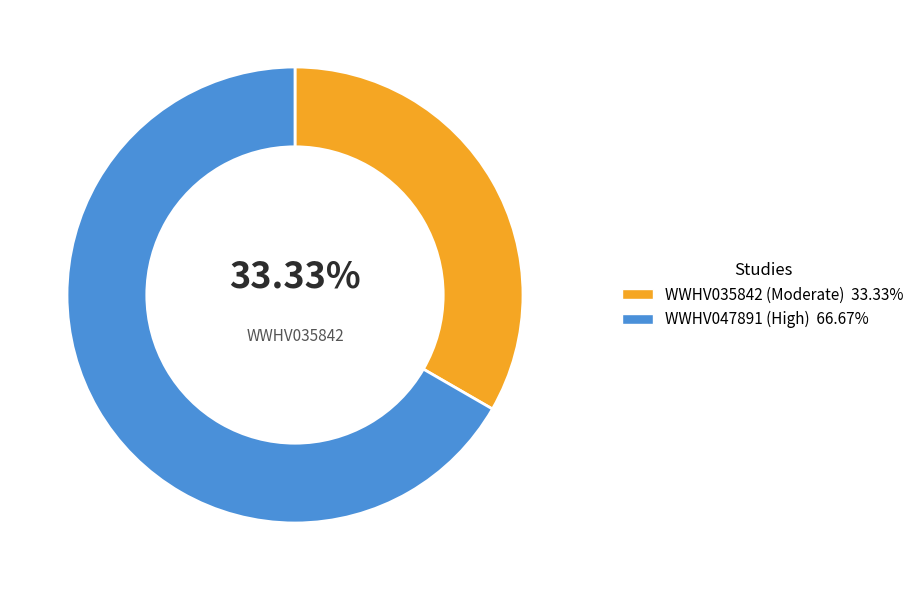

How many segments does this pie chart have?

2